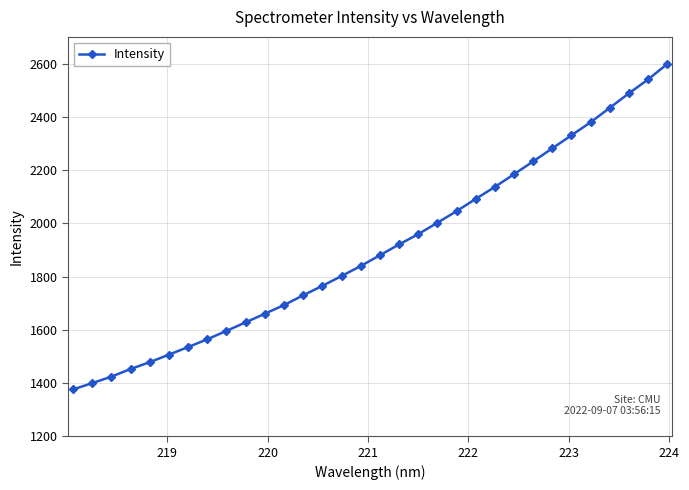

How many data points are above 1879?

16